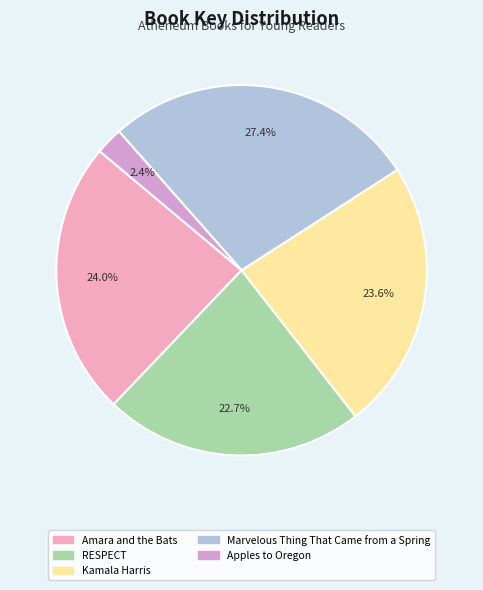

Is it true that RESPECT is 31% of the pie?

False